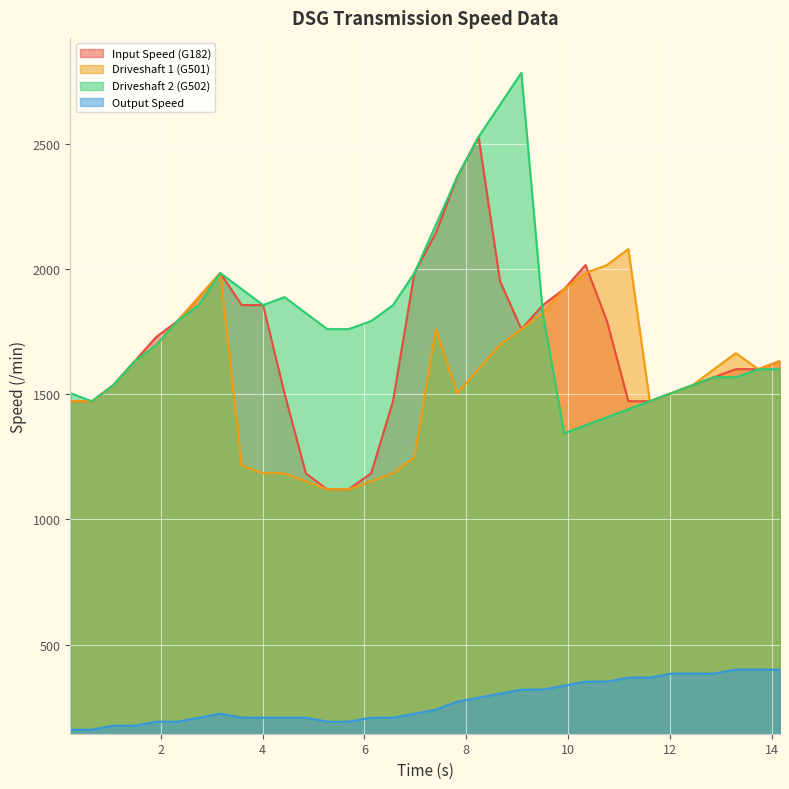

At which label is Output Speed closest to 280?

7.82